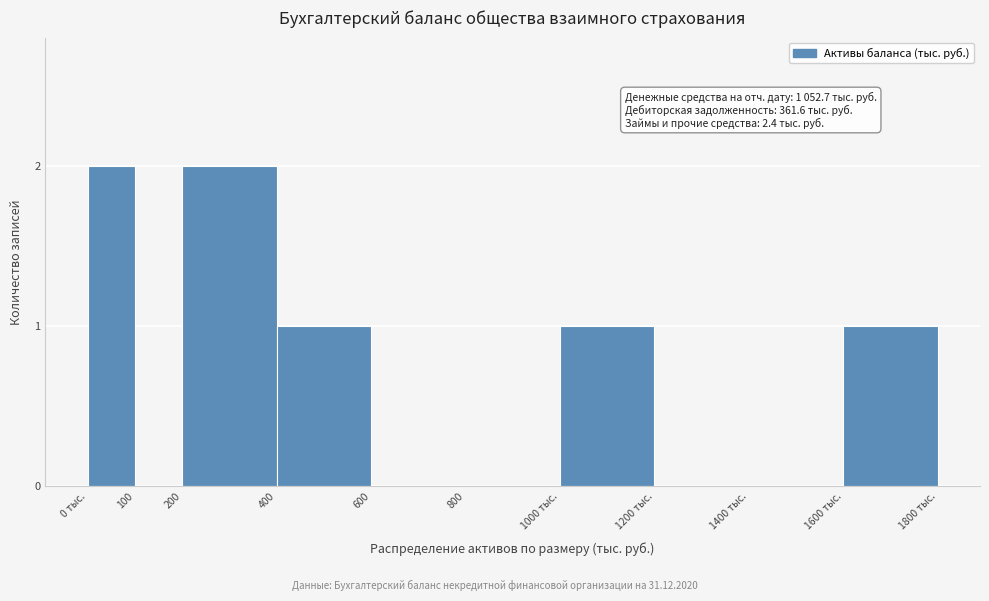

Reading left to right, list all the values displayed in this chart.

0 тыс.=2	100=0	200=2	400=1	600=0	800=0	1000 тыс.=1	1200 тыс.=0	1400 тыс.=0	1600 тыс.=1